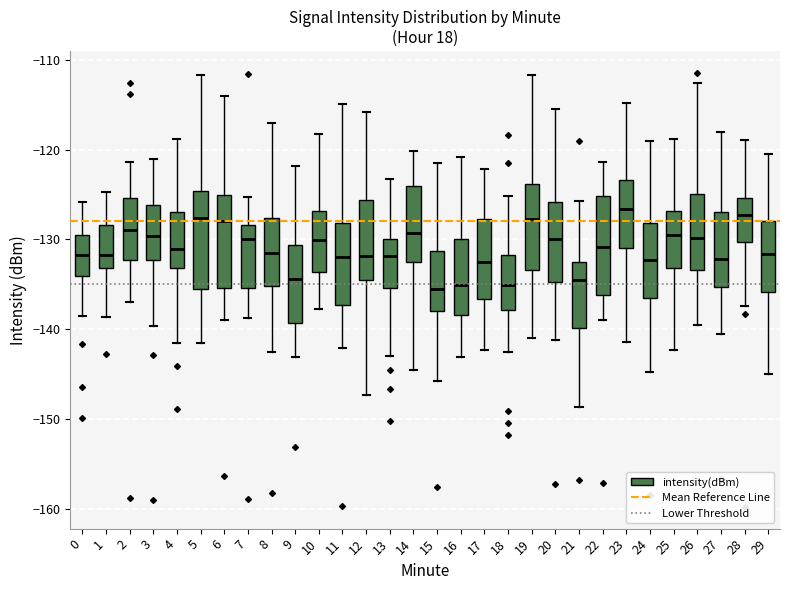

Reading left to right, read every box against the y-axis: the position of its median line, the range the box covers, and the ends of its whiskers. The values are not printed on the chart, so give them approximately, as read against the axis.

0: median -132, box -134 to -129, whiskers -139 to -126
1: median -132, box -133 to -128, whiskers -139 to -125
2: median -129, box -132 to -125, whiskers -137 to -121
3: median -130, box -132 to -126, whiskers -140 to -121
4: median -131, box -133 to -127, whiskers -142 to -119
5: median -128, box -136 to -125, whiskers -142 to -112
6: median -128, box -135 to -125, whiskers -139 to -114
7: median -130, box -135 to -128, whiskers -139 to -125
8: median -132, box -135 to -128, whiskers -143 to -117
9: median -134, box -139 to -131, whiskers -143 to -122
10: median -130, box -134 to -127, whiskers -138 to -118
11: median -132, box -137 to -128, whiskers -142 to -115
12: median -132, box -134 to -126, whiskers -147 to -116
13: median -132, box -135 to -130, whiskers -143 to -123
14: median -129, box -132 to -124, whiskers -145 to -120
15: median -136, box -138 to -131, whiskers -146 to -121
16: median -135, box -138 to -130, whiskers -143 to -121
17: median -132, box -137 to -128, whiskers -142 to -122
18: median -135, box -138 to -132, whiskers -143 to -125
19: median -128, box -133 to -124, whiskers -141 to -112
20: median -130, box -135 to -126, whiskers -141 to -115
21: median -134, box -140 to -133, whiskers -149 to -126
22: median -131, box -136 to -125, whiskers -139 to -121
23: median -127, box -131 to -123, whiskers -141 to -115
24: median -132, box -136 to -128, whiskers -145 to -119
25: median -130, box -133 to -127, whiskers -142 to -119
26: median -130, box -133 to -125, whiskers -140 to -113
27: median -132, box -135 to -127, whiskers -140 to -118
28: median -127, box -130 to -125, whiskers -137 to -119
29: median -132, box -136 to -128, whiskers -145 to -120